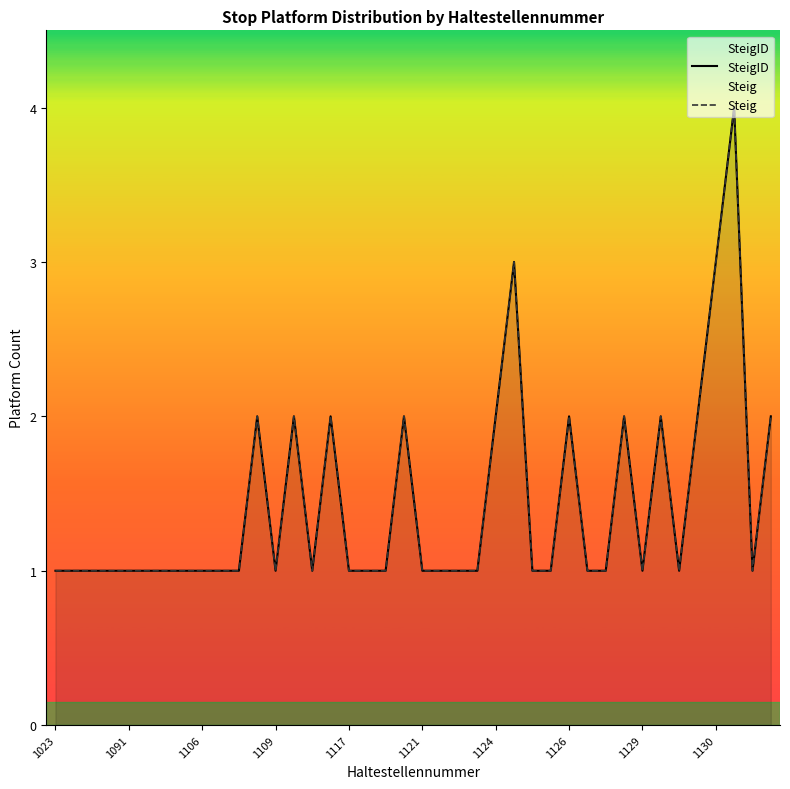

Reading right to left, extract all data points from this chart.

SteigID: 2	1	4	3	2	1	2	1	2	1	1	2	1	1	3	2	1	1	1	1	2	1	1	1	2	1	2	1	2	1	1	1	1	1	1	1	1	1	1	1
Steig: 2	1	4	3	2	1	2	1	2	1	1	2	1	1	3	2	1	1	1	1	2	1	1	1	2	1	2	1	2	1	1	1	1	1	1	1	1	1	1	1